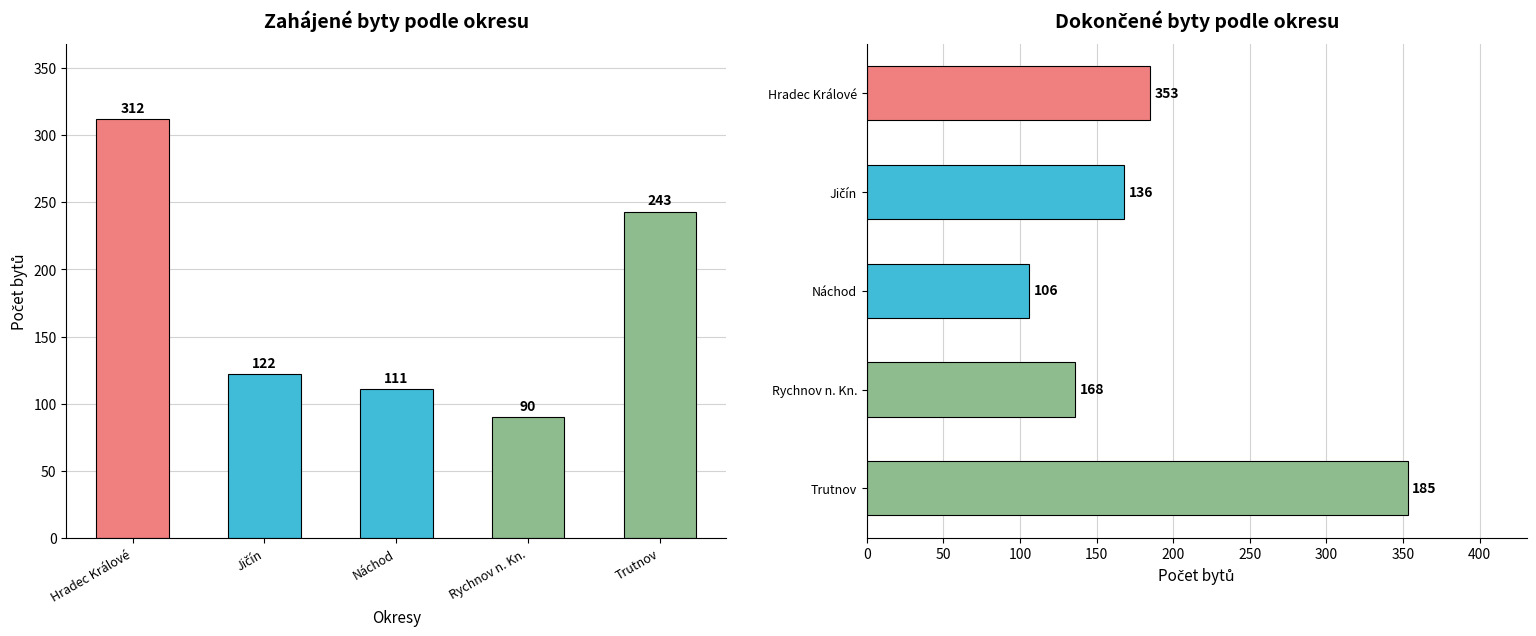

Reading left to right, what are all the values shown in this chart?

Zahájené byty: 312	122	111	90	243
Dokončené byty: 353	136	106	168	185